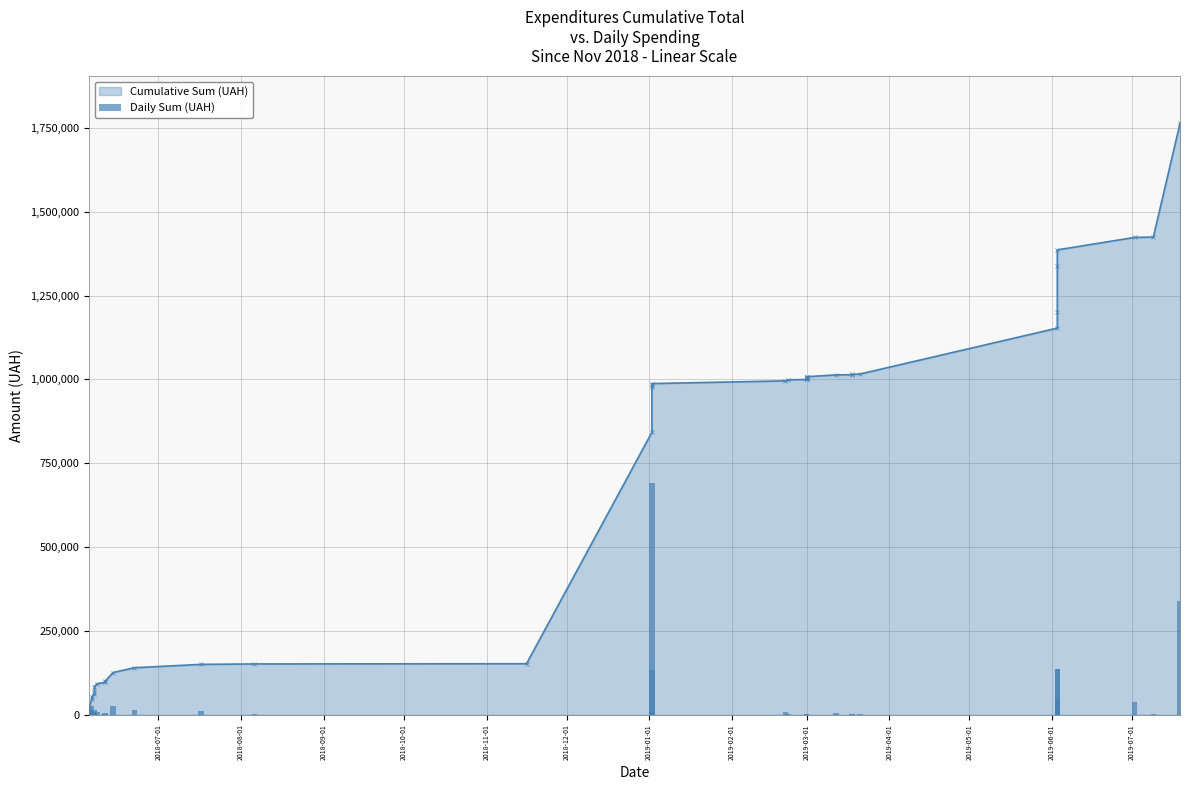

Does the chart contain any negative values?

No